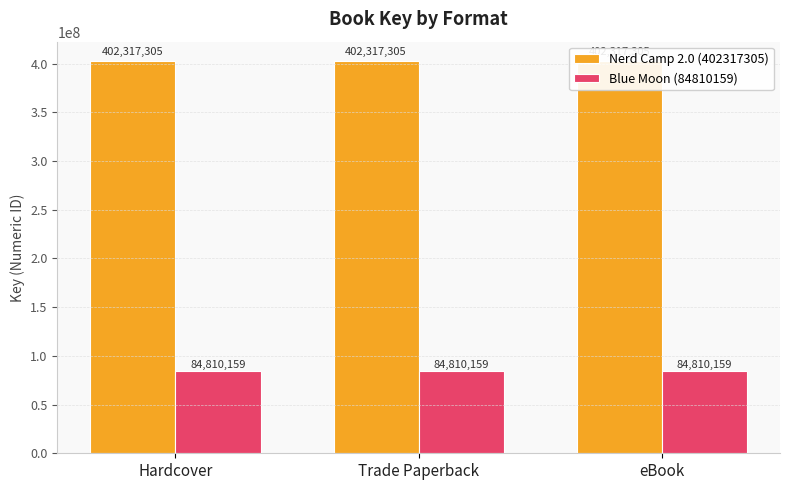

True or false: Nerd Camp 2.0 (402317305) has a value of 586275683 at Trade Paperback.

False